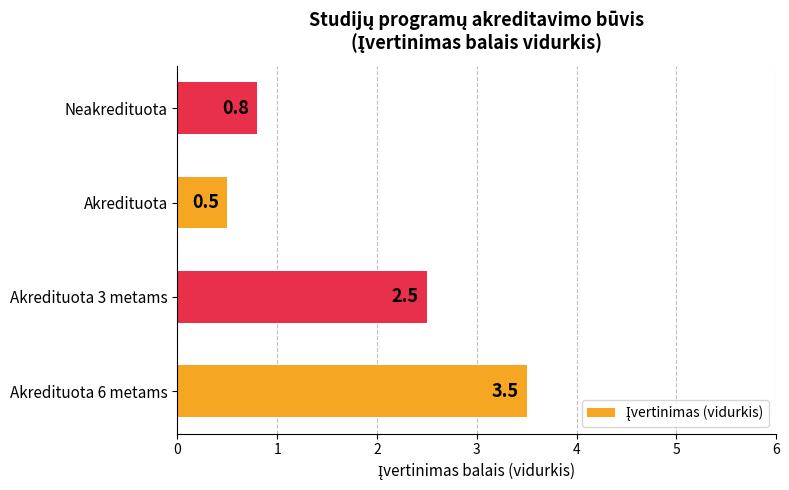

What is the average value?

1.8